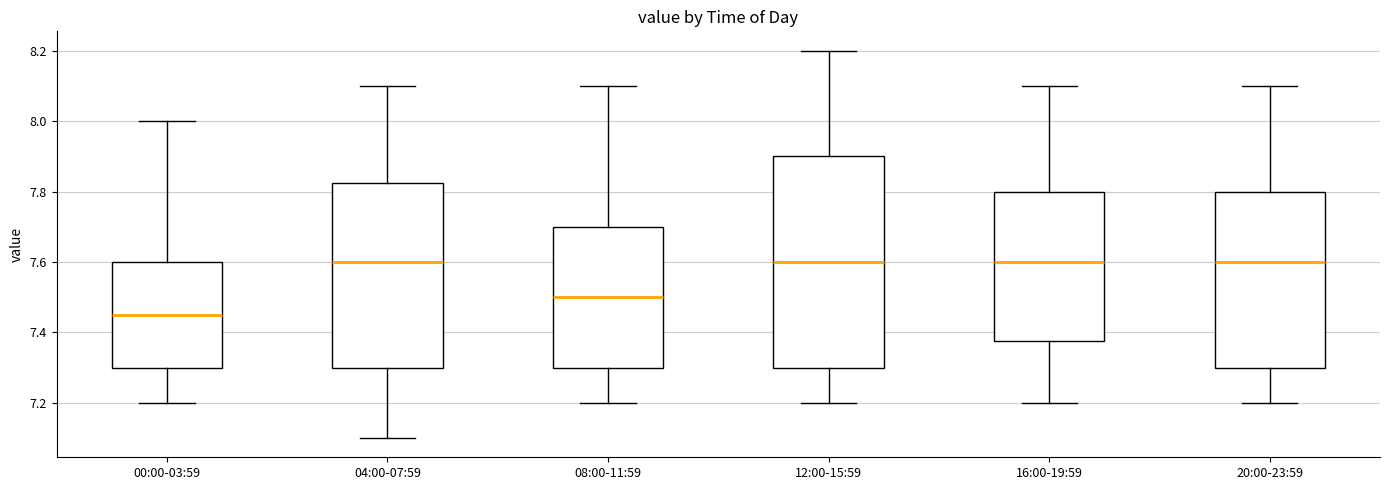

Reading left to right, transcribe this box plot: for each box, give where its median line is, the range the box spans, and where its two whiskers end, as read against the y-axis. The values are not printed on the chart, so give them approximately, as read against the axis.

00:00-03:59: median 7.46, box 7.30 to 7.60, whiskers 7.20 to 8.00
04:00-07:59: median 7.60, box 7.30 to 7.82, whiskers 7.10 to 8.10
08:00-11:59: median 7.50, box 7.30 to 7.70, whiskers 7.20 to 8.10
12:00-15:59: median 7.60, box 7.30 to 7.90, whiskers 7.20 to 8.20
16:00-19:59: median 7.60, box 7.38 to 7.80, whiskers 7.20 to 8.10
20:00-23:59: median 7.60, box 7.30 to 7.80, whiskers 7.20 to 8.10